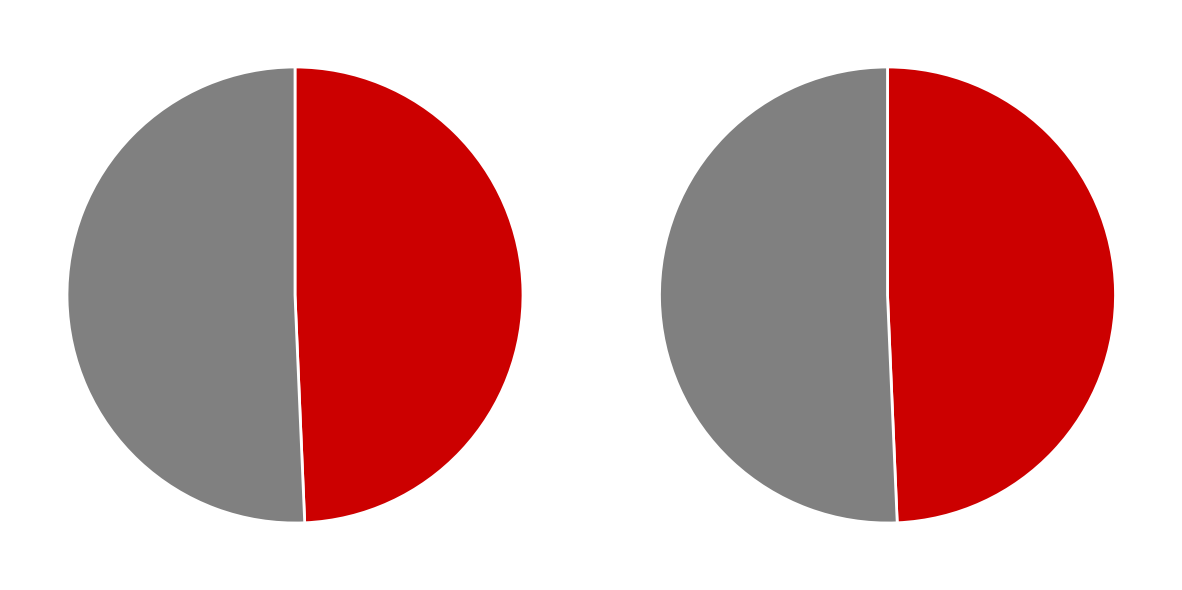

Approximately how many times larger is the value at 2013-08-20 compared to 2014-03-12?

1.0